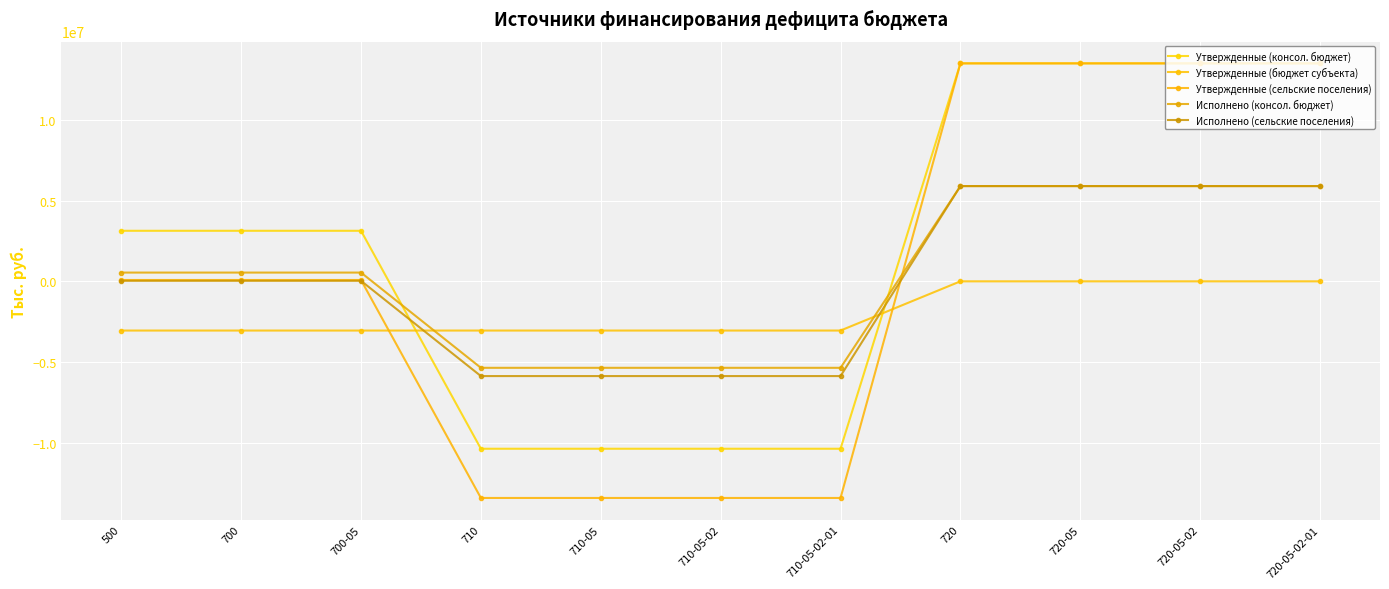

How many data points in Утвержденные (бюджет субъекта) are above -3044500?

4